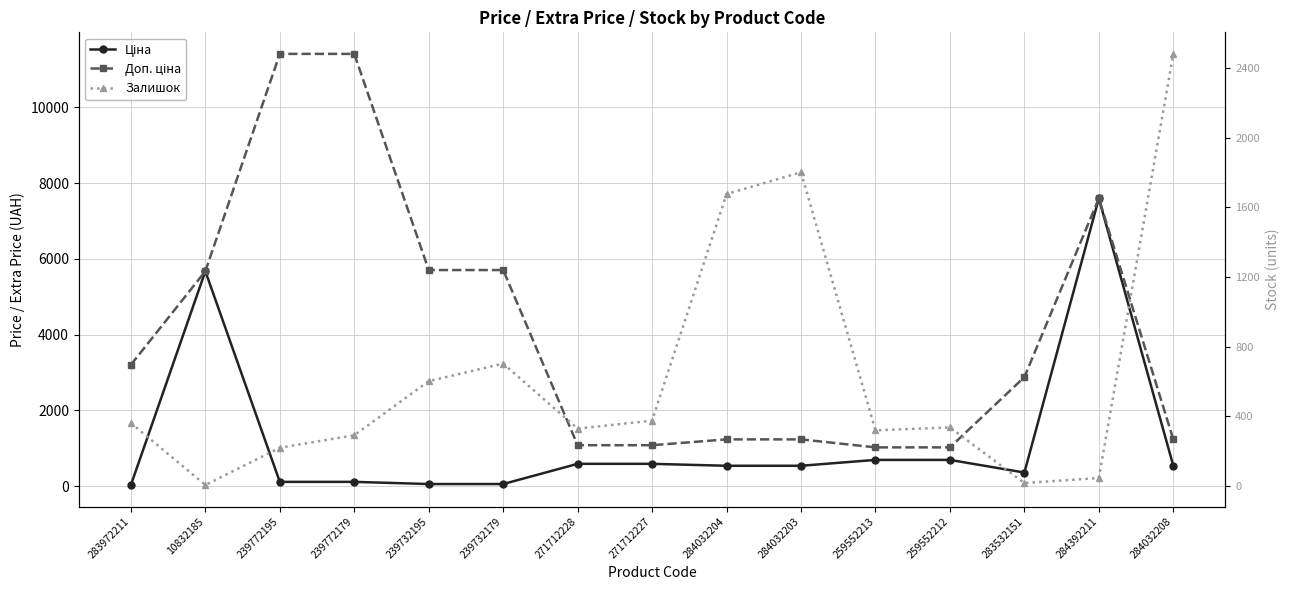

Read the Доп. ціна value at 259552212.

1024.6